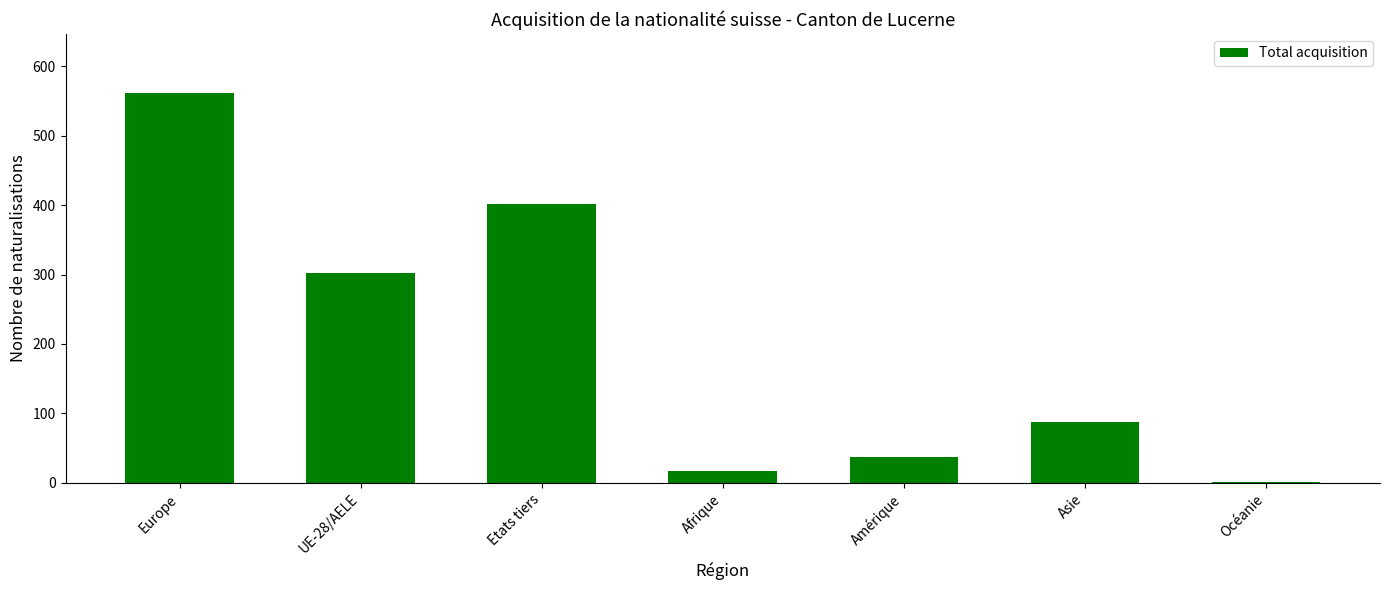

What value does the data have at Etats tiers?

402